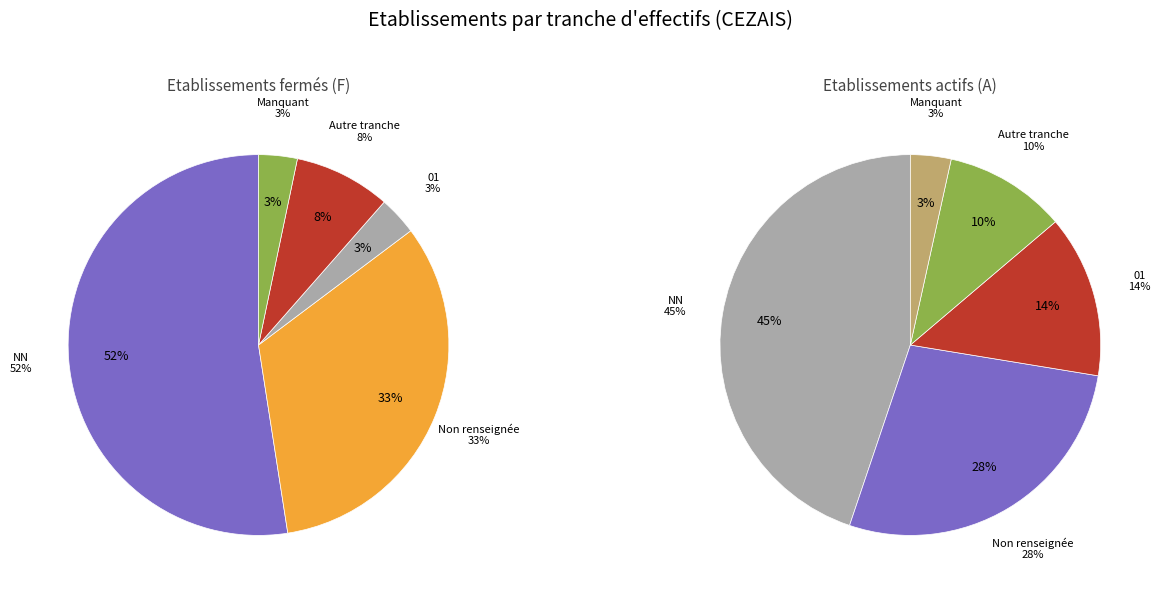

Count the number of slices in the pie.

5